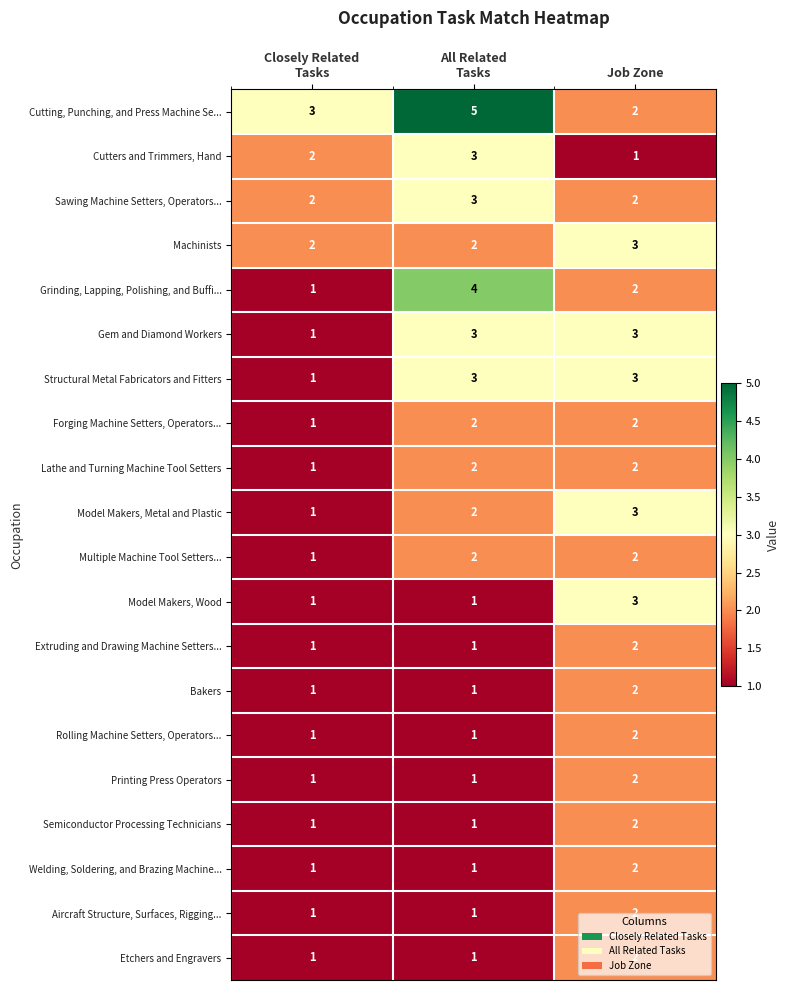

How many Aircraft Structure, Surfaces, Rigging... values are between 1 and 2?

3